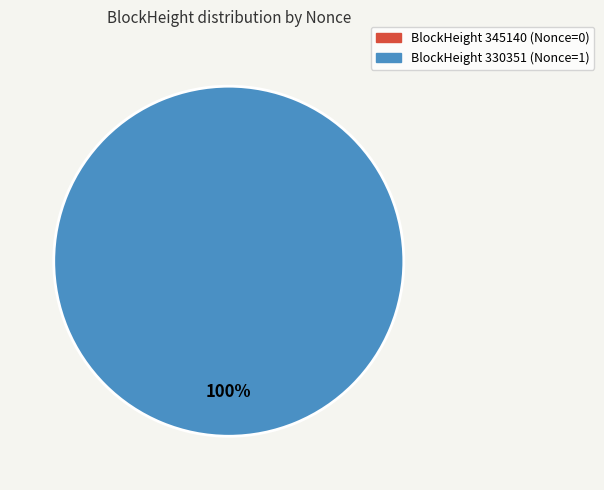

Which category has the smallest portion of the pie?

345140